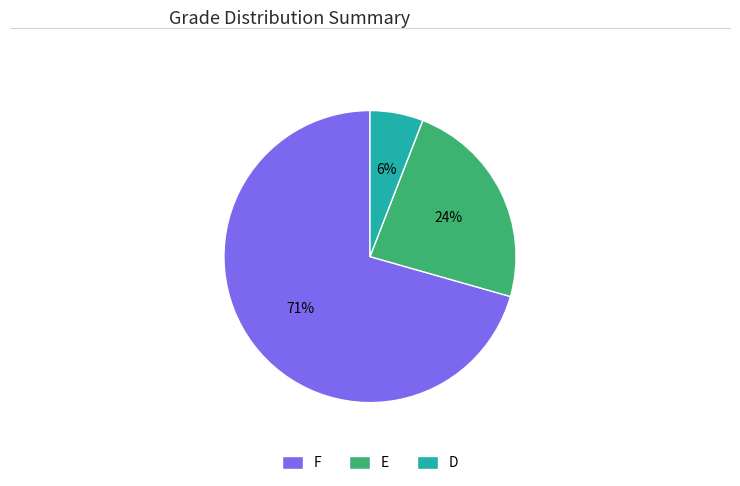

The D slice represents 12% of the pie. True or false?

False